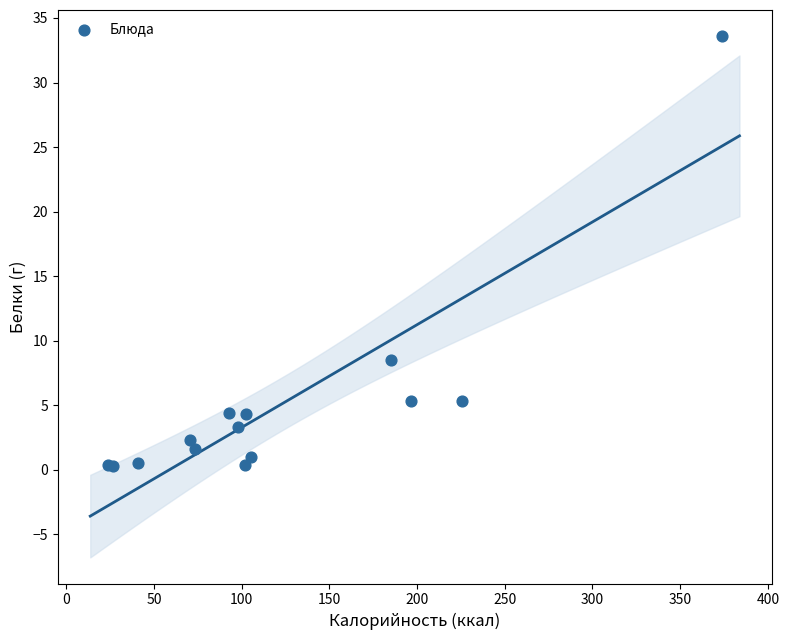

What Y value in the scatter plot is closest to 16?

8.5